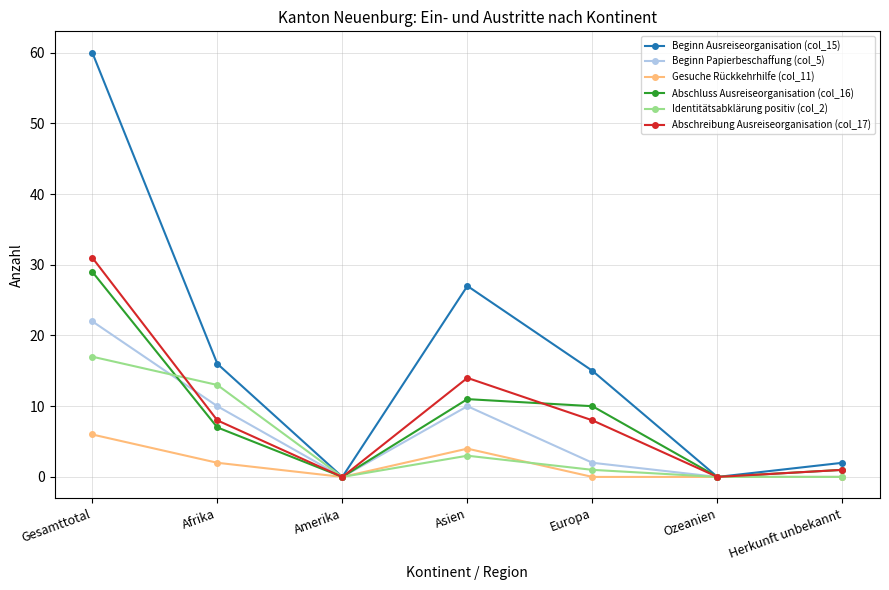

Read the Beginn Ausreiseorganisation (col_15) value at Asien, to the nearest 5.

25